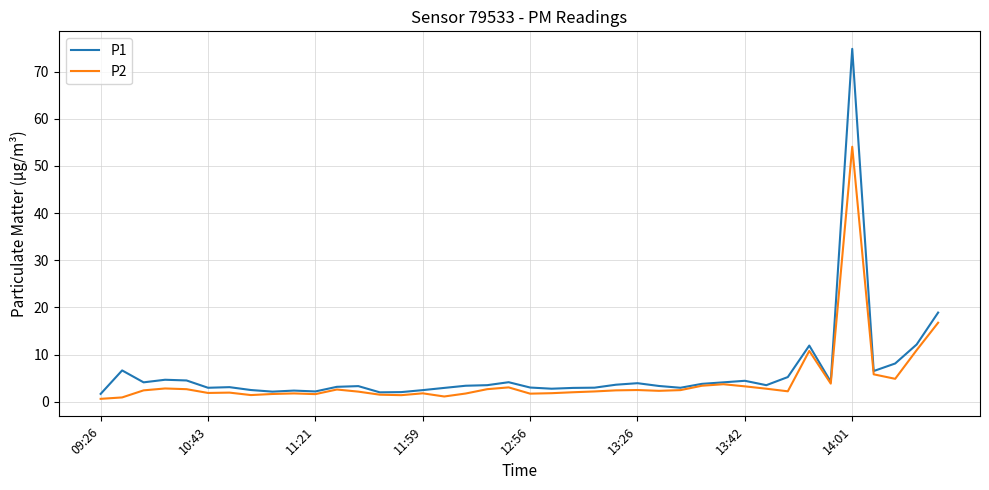

Which series has the widest spread of values?

P1